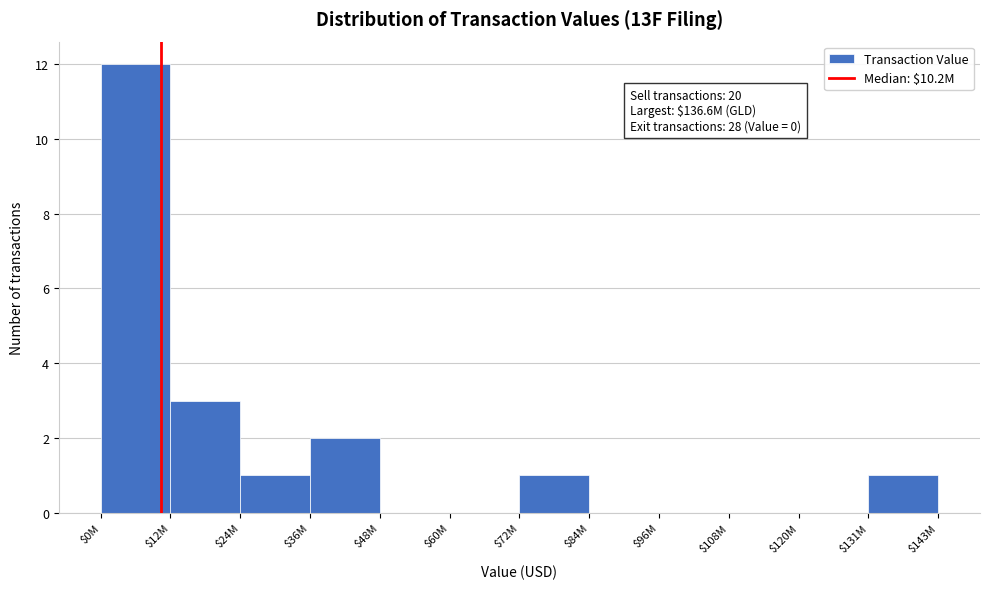

Which label corresponds to the largest value in the chart?

$0M